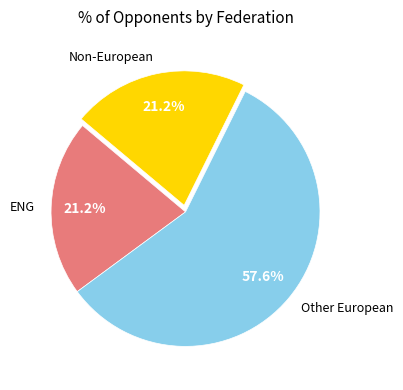

Combined, do Non-European and ENG account for over 50%?

No